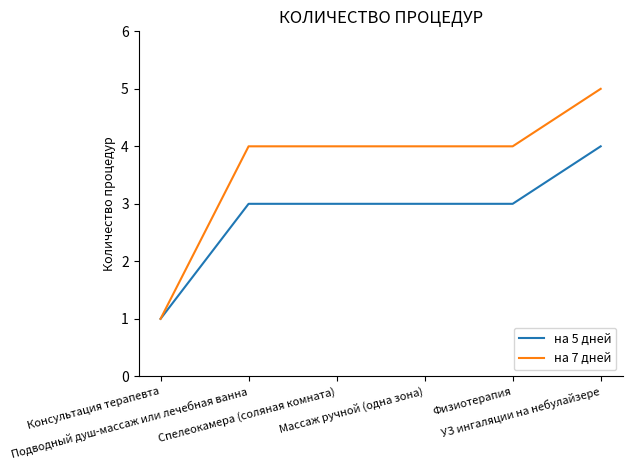

What is the smallest value displayed?

1